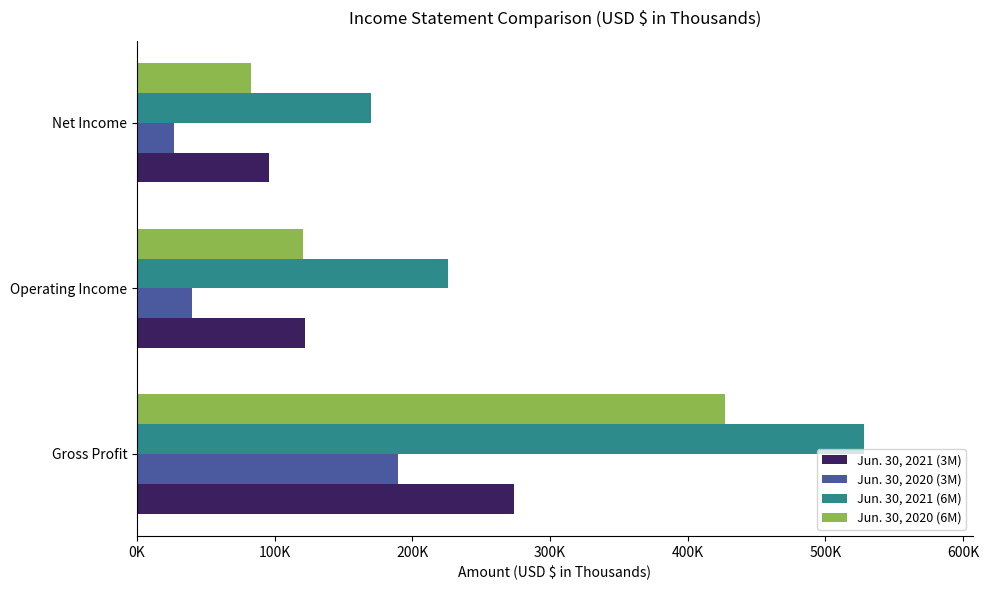

Which series has the largest total across all categories?

Jun. 30, 2021 (6M)